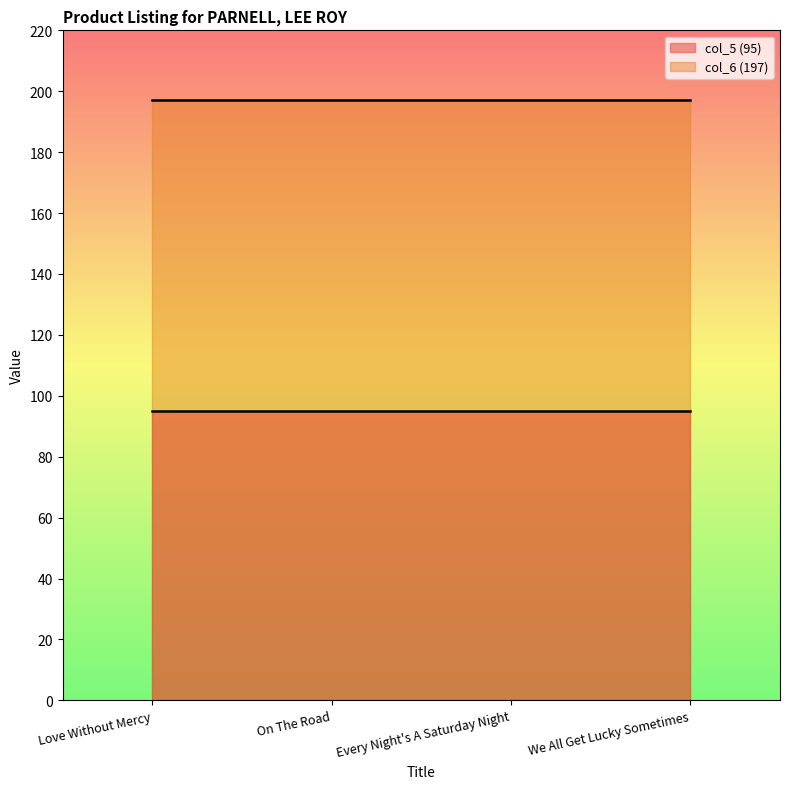

Which label corresponds to the largest value in the chart?

Love Without Mercy